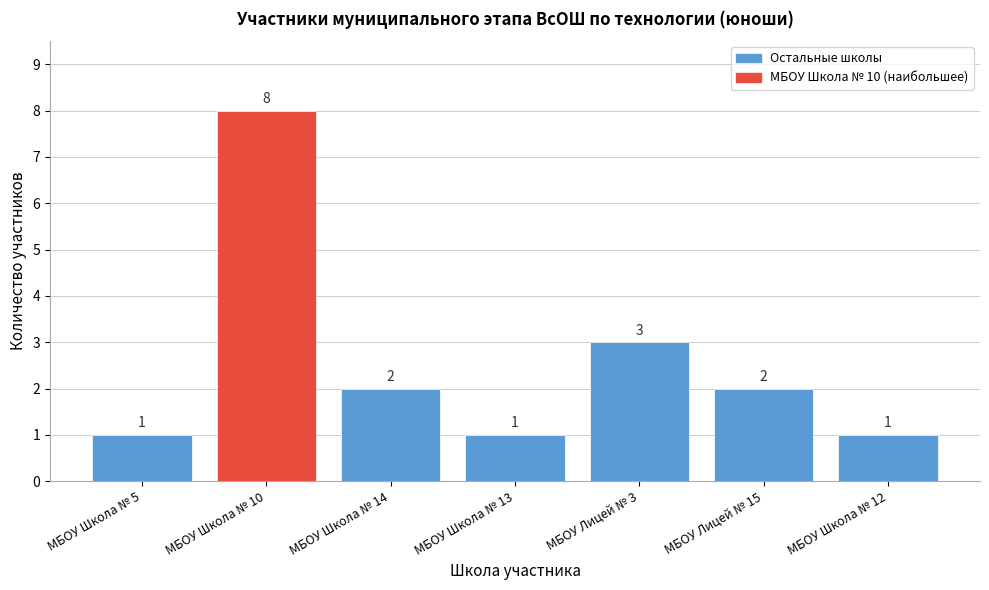

Reading right to left, extract all data points from this chart.

1	2	3	1	2	8	1